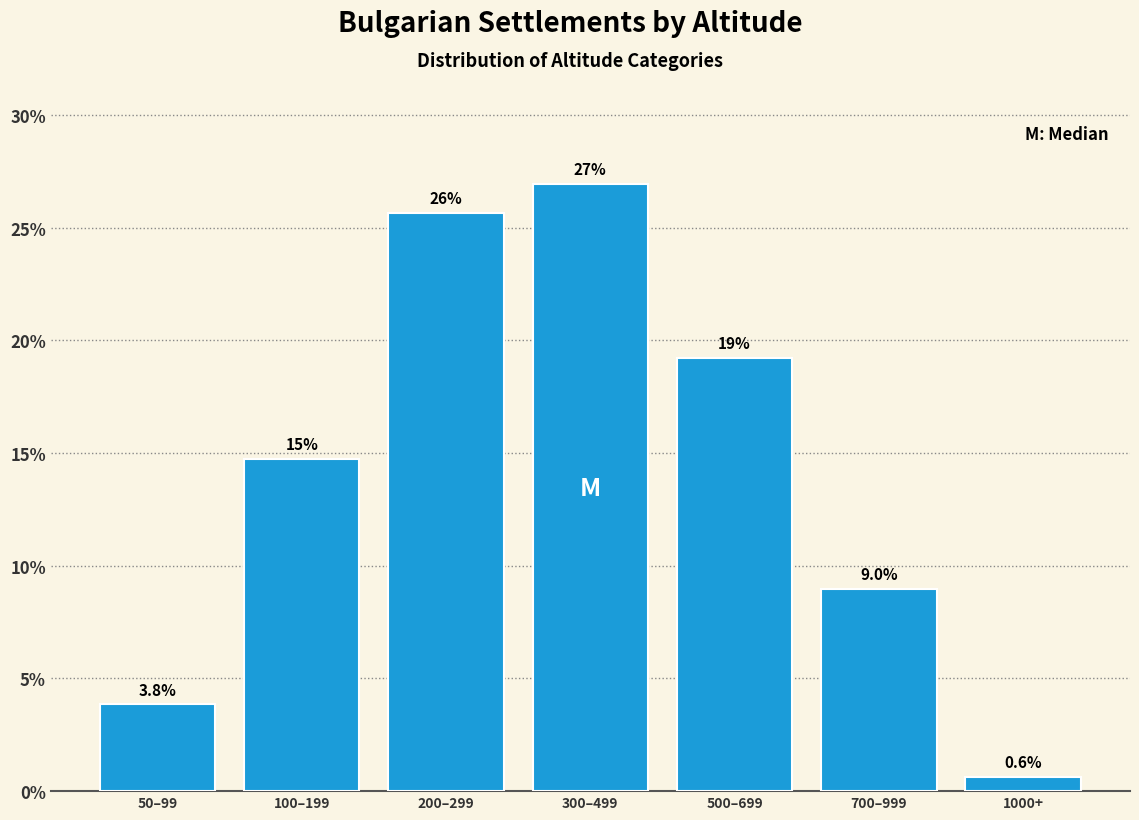

Reading left to right, what are all the values shown in this chart?

3.8	14.7	25.6	26.9	19.2	9.0	0.6